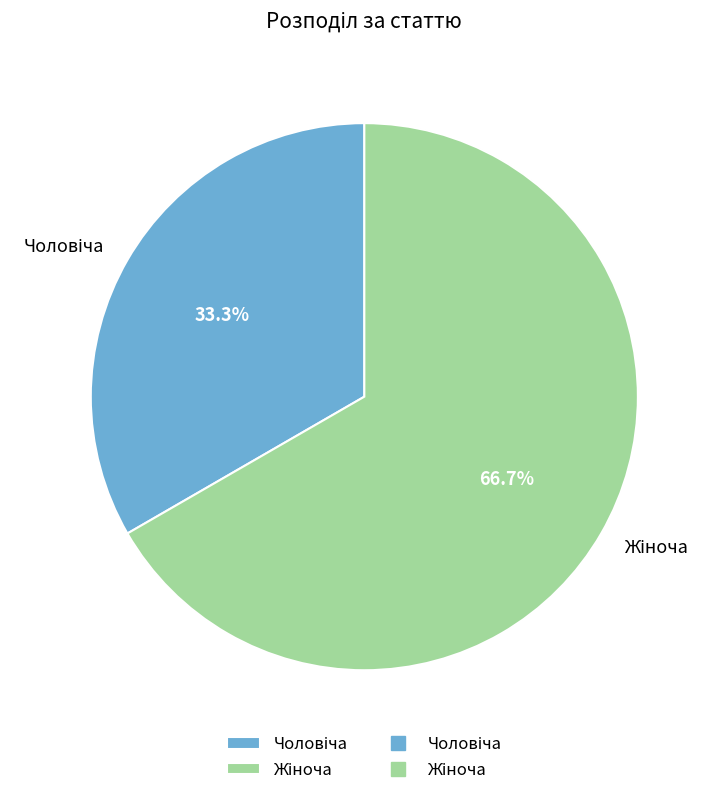

Does any single category account for the majority?

Yes